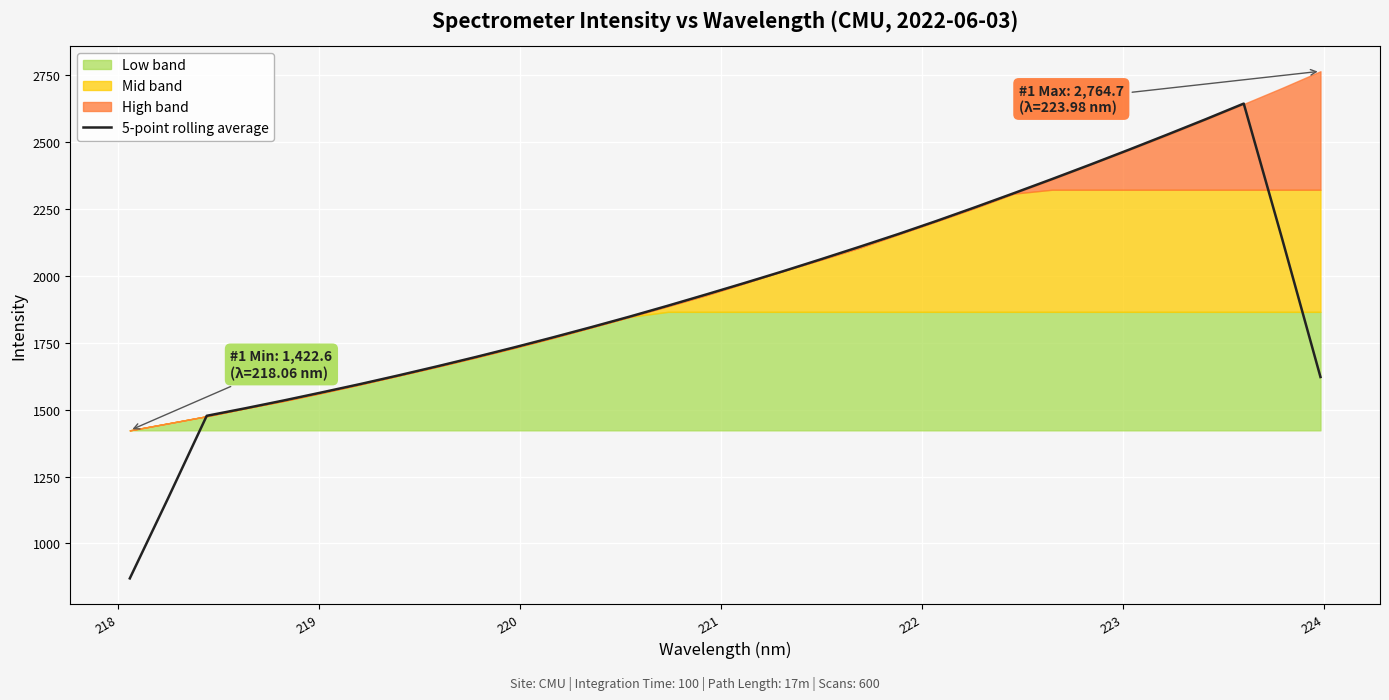

What is the lowest value of the 5-point rolling average series?

869.4